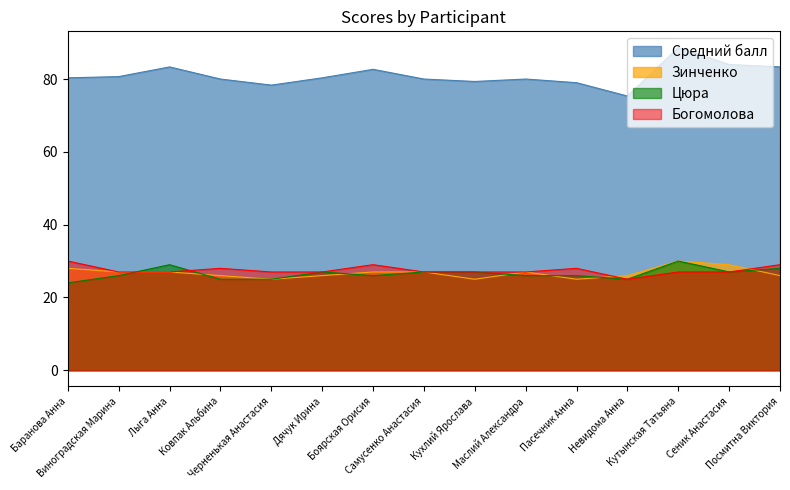

Does the chart have visible grid lines?

No